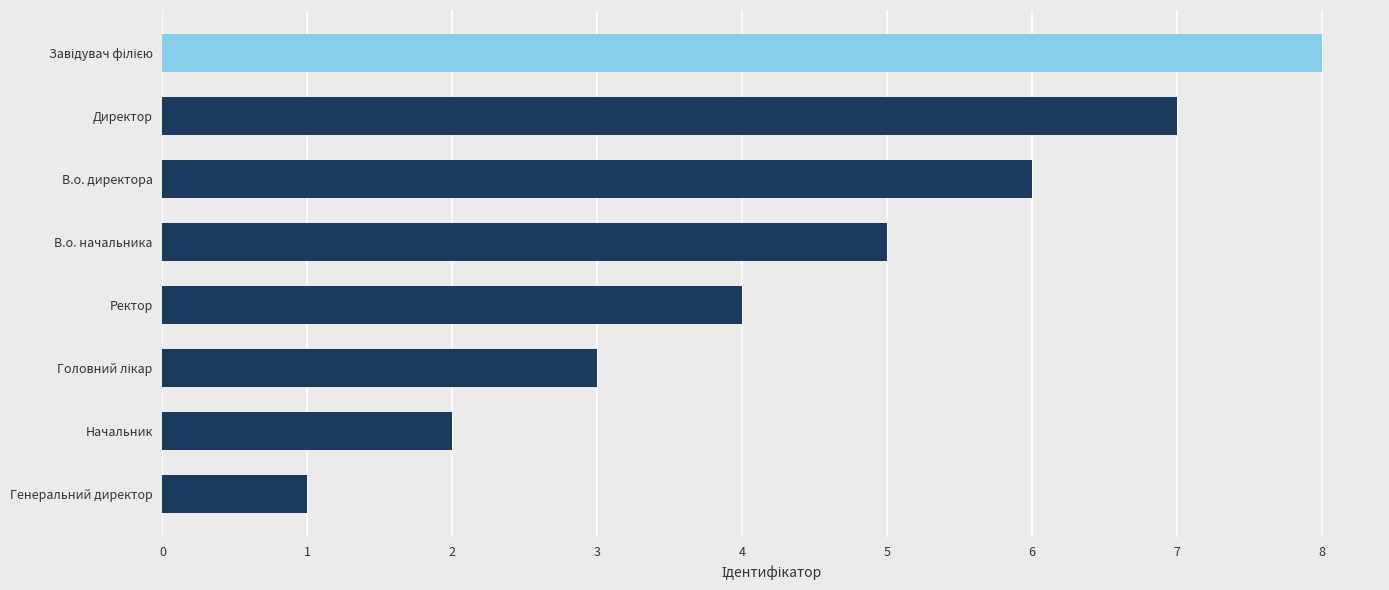

What is the maximum value shown in the chart?

8